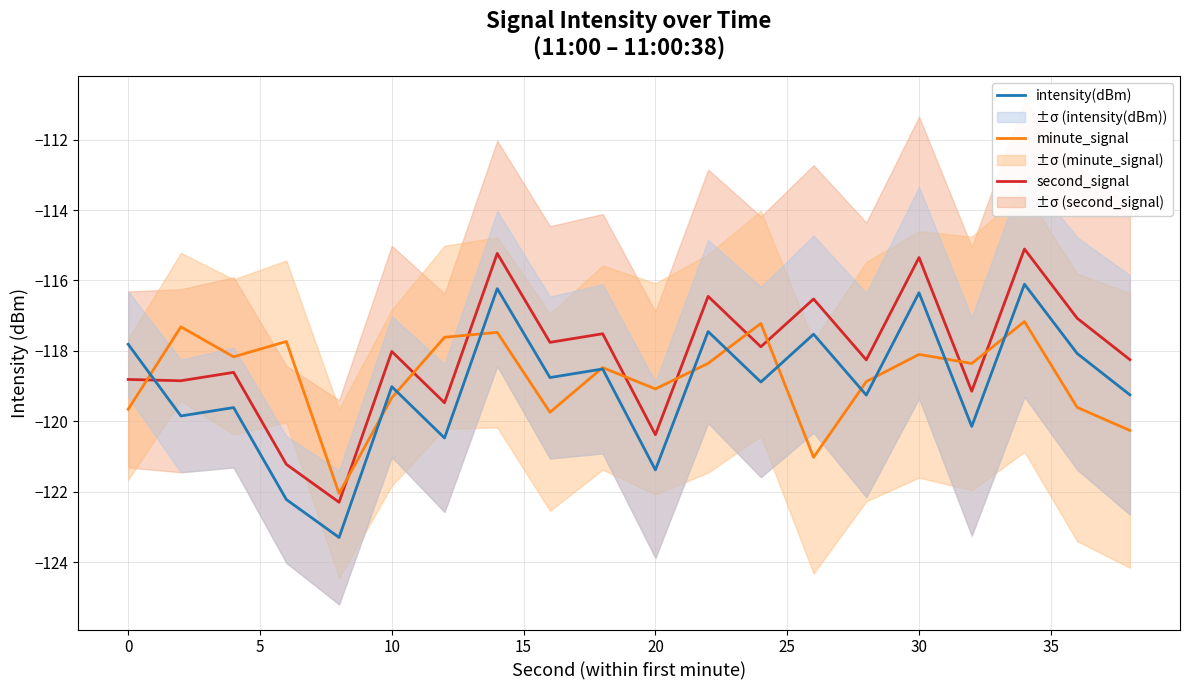

What is the highest value of the intensity(dBm) series?

-116.1